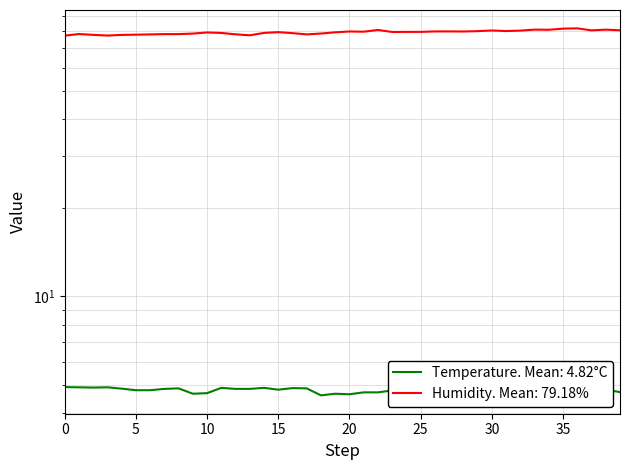

How many categories are shown in the chart?

40